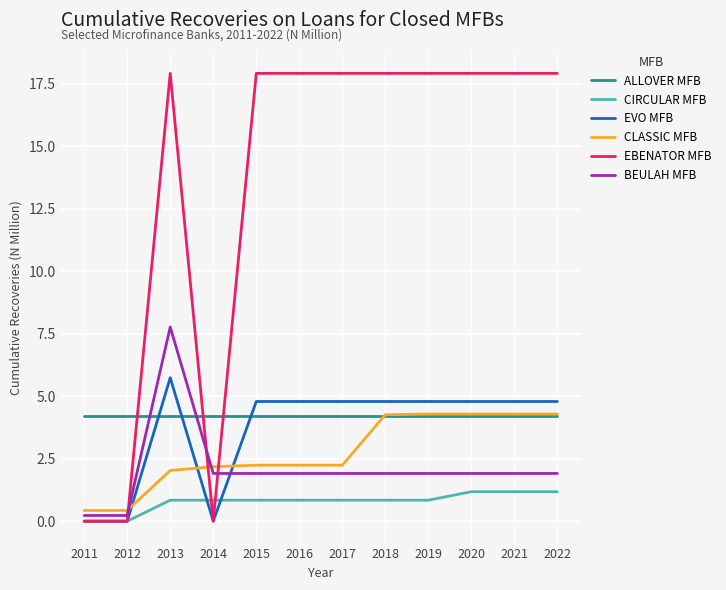

True or false: ALLOVER MFB has a value of 2.6 at 2017.

False